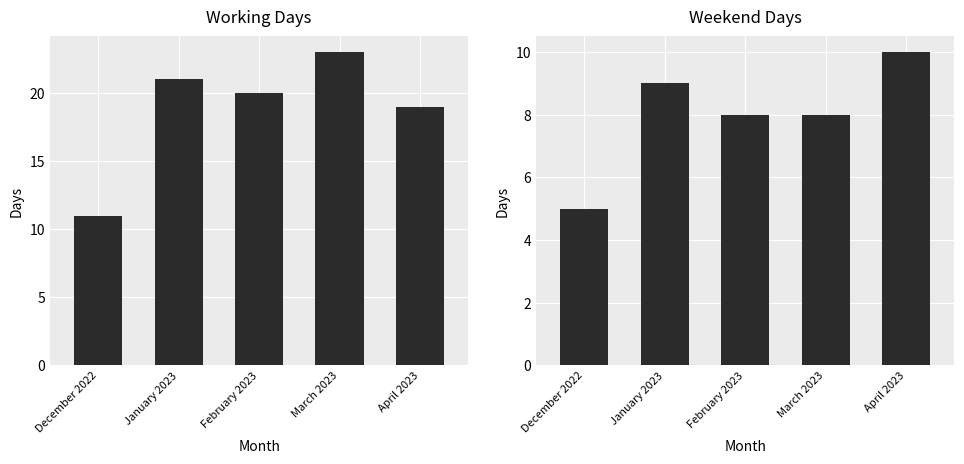

What is the average value of the Working days series?

19